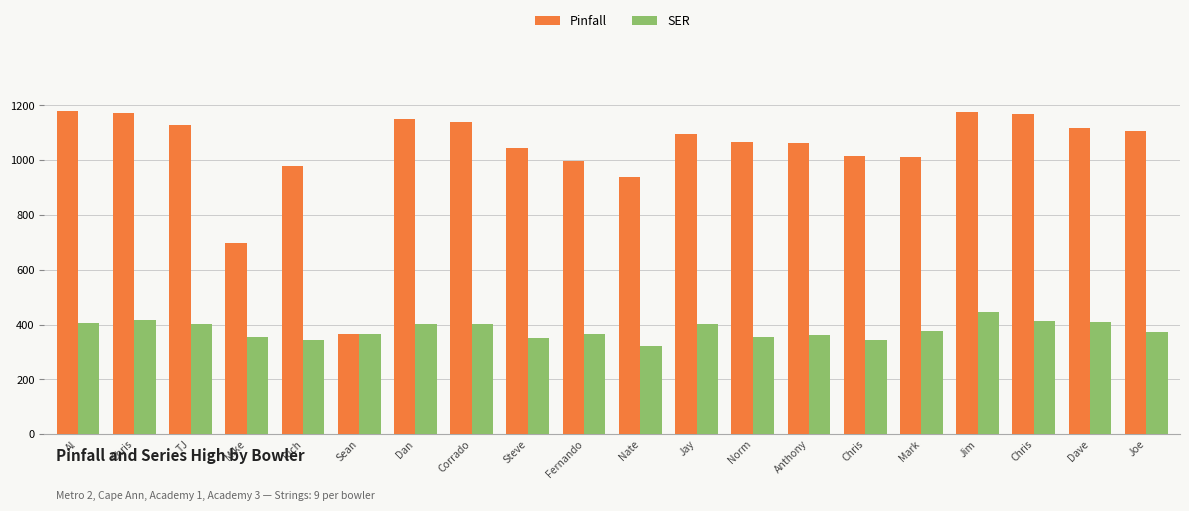

At how many categories does at least one series exceed 524?

19